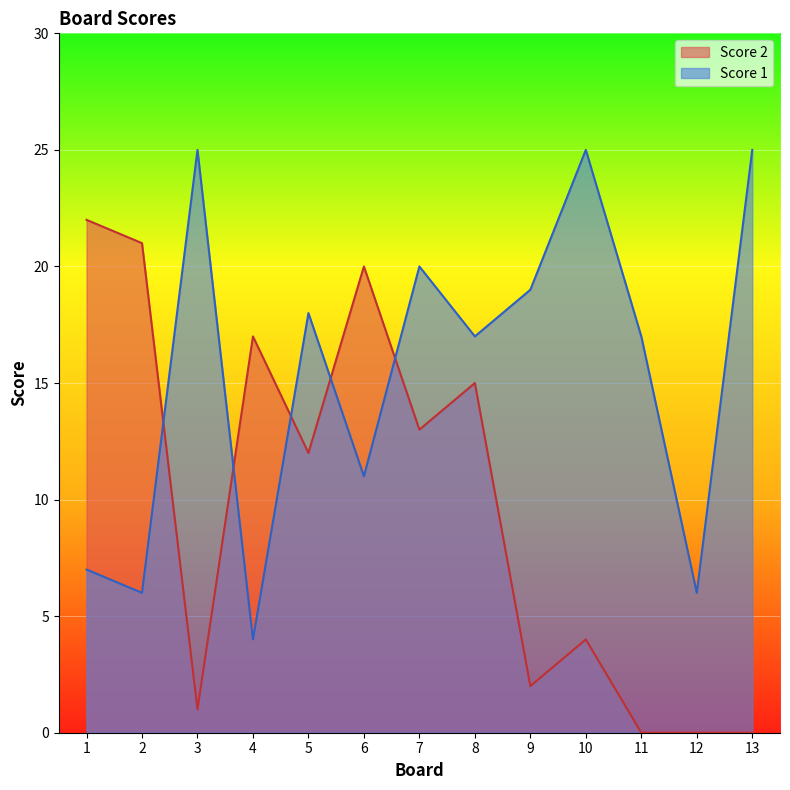

Rank the categories by Score 2 value from lowest to highest.

11, 12, 13, 3, 9, 10, 5, 7, 8, 4, 6, 2, 1